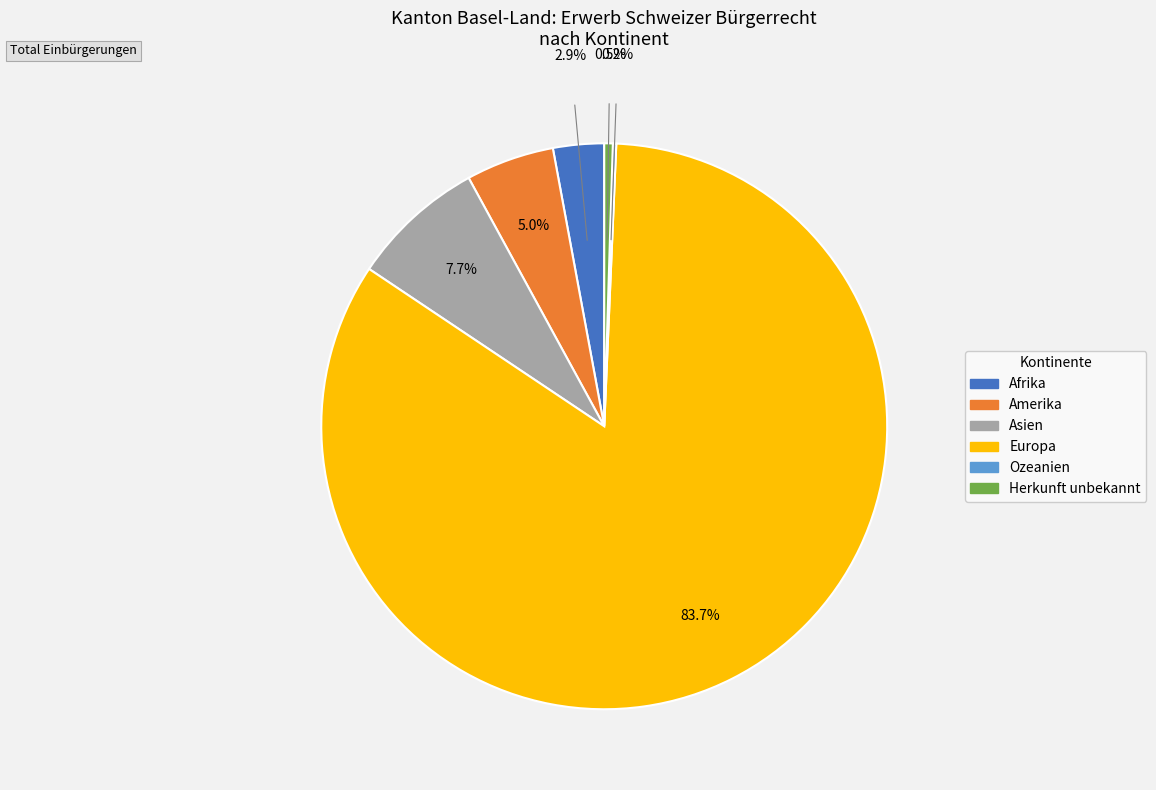

Is it true that Asien is 14% of the pie?

False